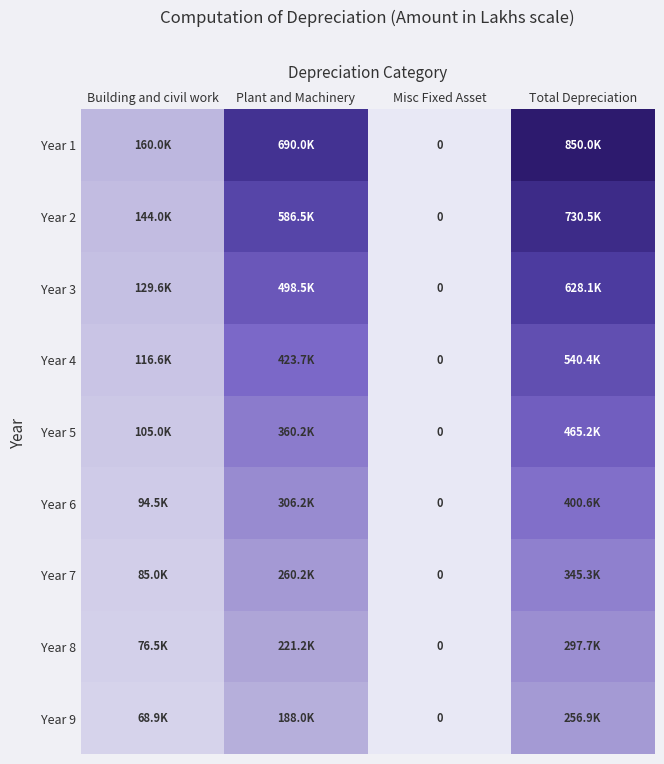

The value of Year 3 at Plant and Machinery is 498525.0. True or false?

True